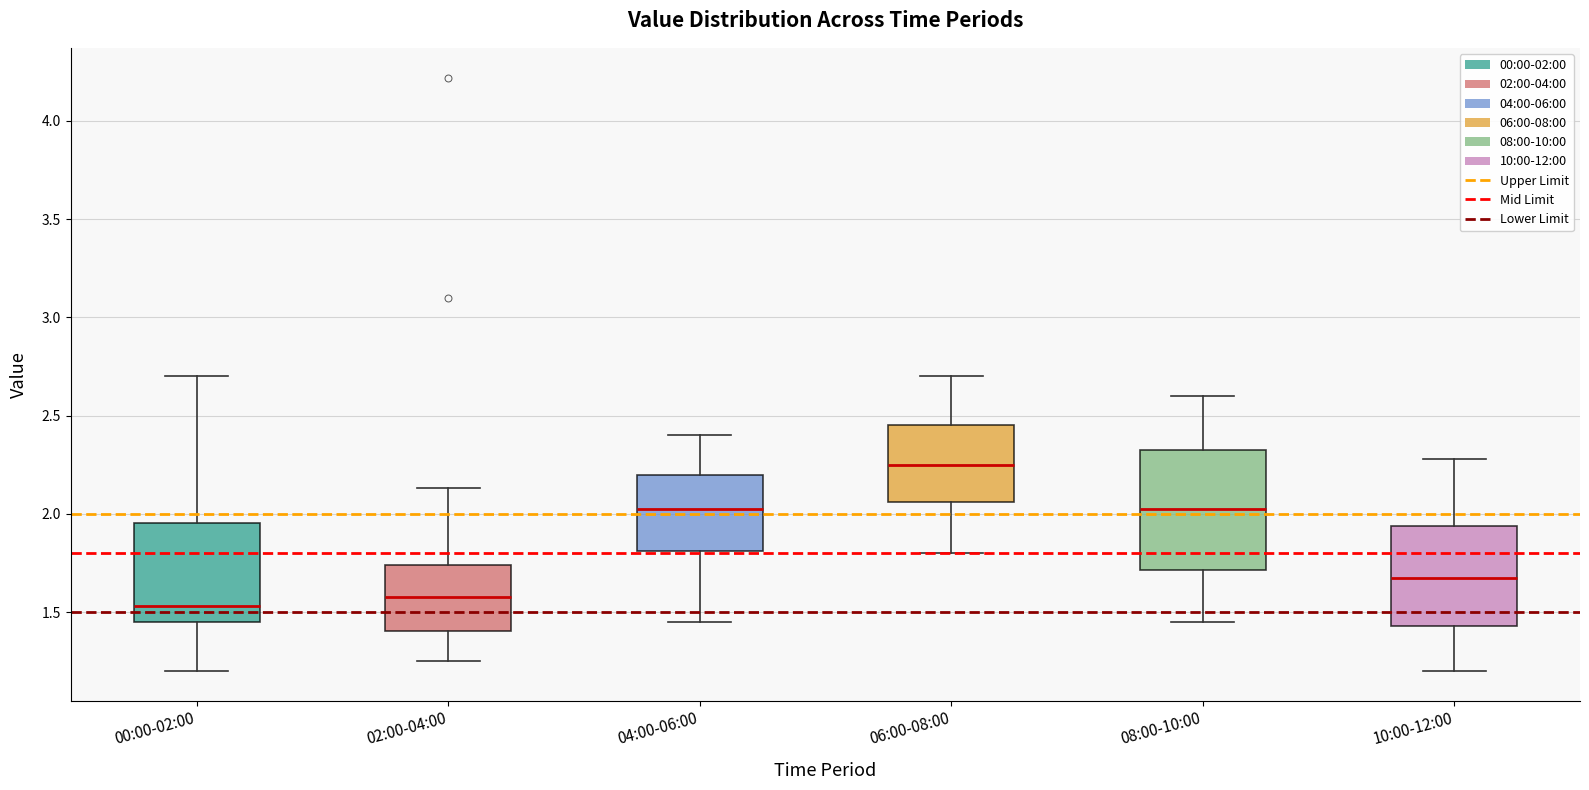

Reading left to right, read every box against the y-axis: the position of its median line, the range the box covers, and the ends of its whiskers. The values are not printed on the chart, so give them approximately, as read against the axis.

00:00-02:00: median 1.55, box 1.45 to 1.95, whiskers 1.20 to 2.70
02:00-04:00: median 1.60, box 1.40 to 1.75, whiskers 1.25 to 2.15
04:00-06:00: median 2.05, box 1.80 to 2.20, whiskers 1.45 to 2.40
06:00-08:00: median 2.25, box 2.05 to 2.45, whiskers 1.80 to 2.70
08:00-10:00: median 2.05, box 1.70 to 2.30, whiskers 1.45 to 2.60
10:00-12:00: median 1.70, box 1.45 to 1.95, whiskers 1.20 to 2.30